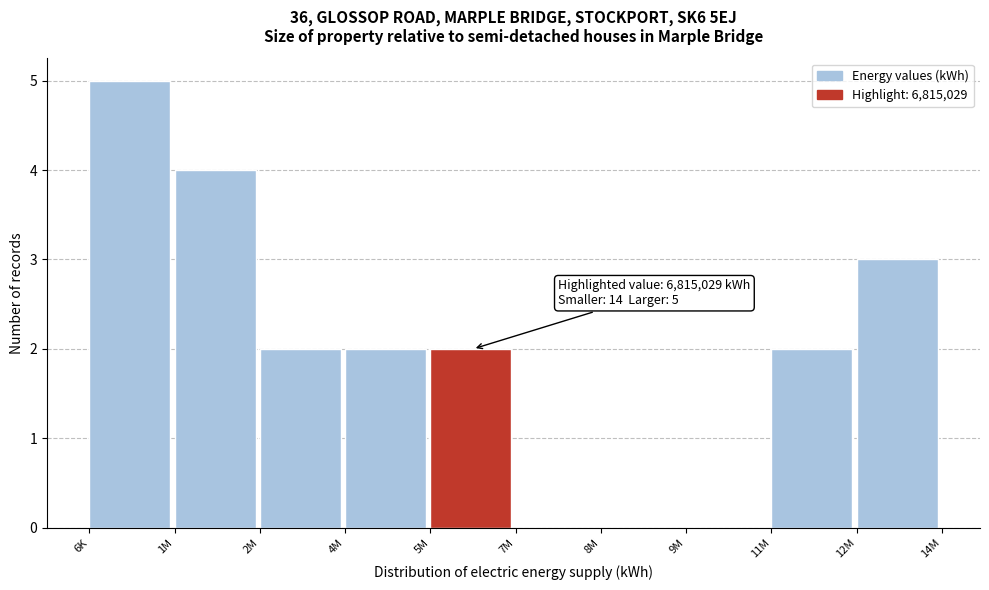

Reading left to right, what are all the values shown in this chart?

6K=5	1M=4	2M=2	4M=2	5M=2	7M=0	8M=0	9M=0	11M=2	12M=3